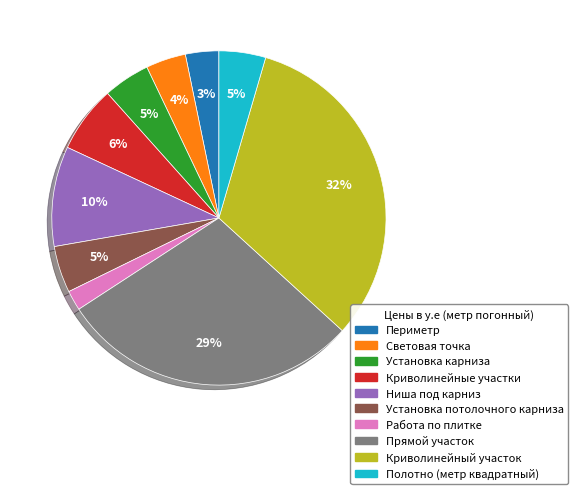

Is there a majority slice in this chart?

No